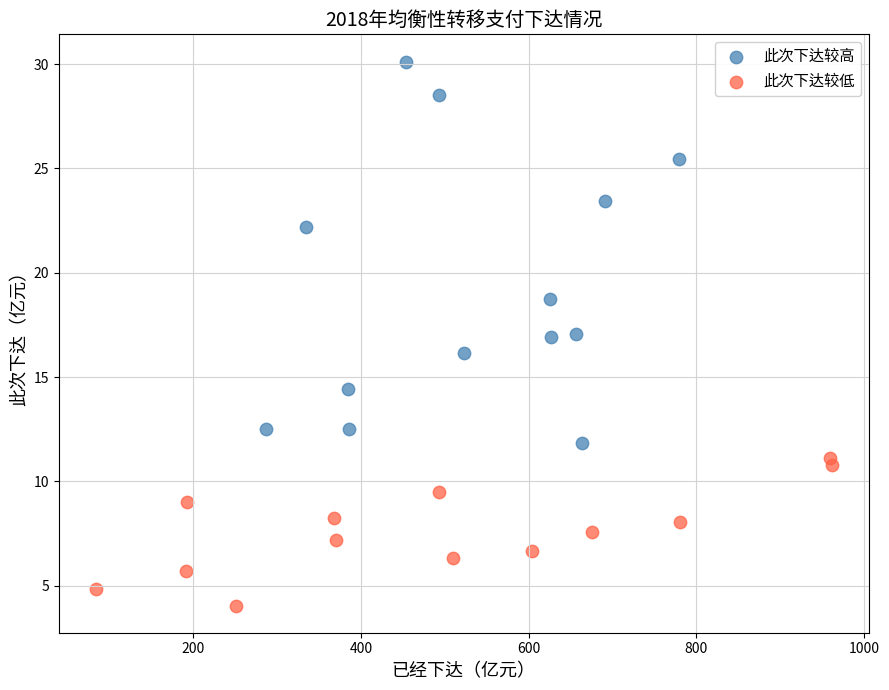

Which series reaches the maximum Y coordinate?

此次下达较高